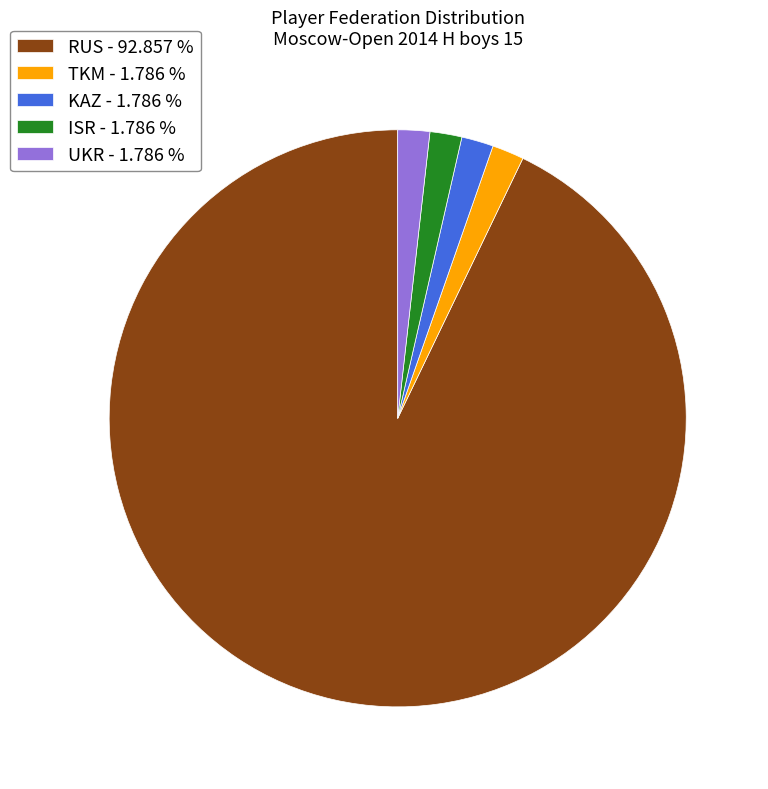

Count the number of slices in the pie.

5